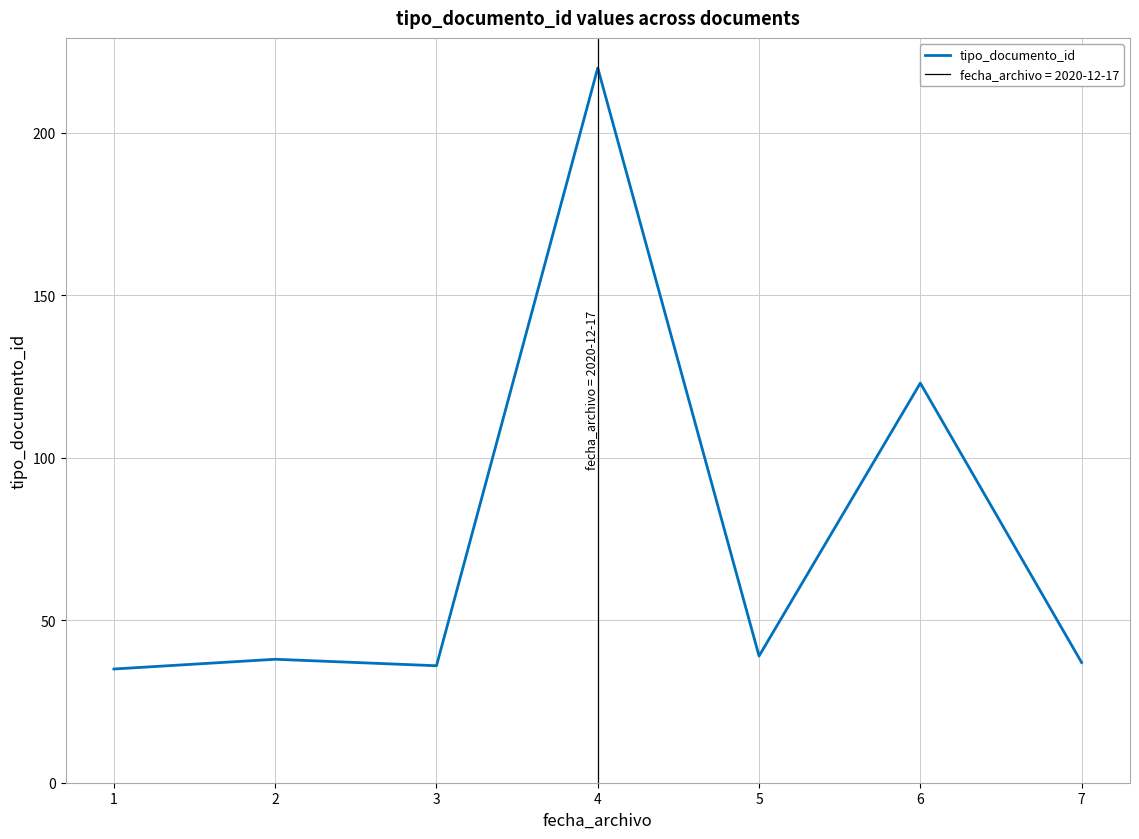

What is the difference between the values at 6 and 3?

87